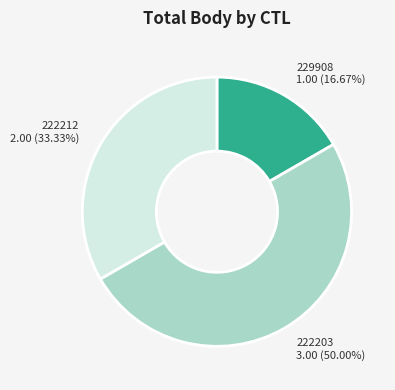

Between 229908 and 222203, which is larger?

222203